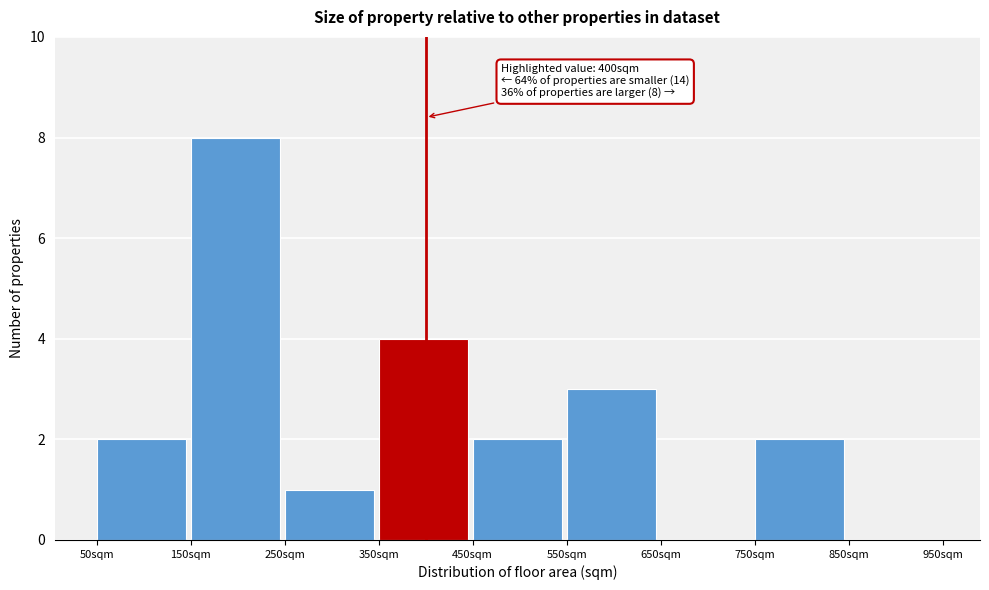

Over which range of the x-axis is the bar tallest?

150 to 250